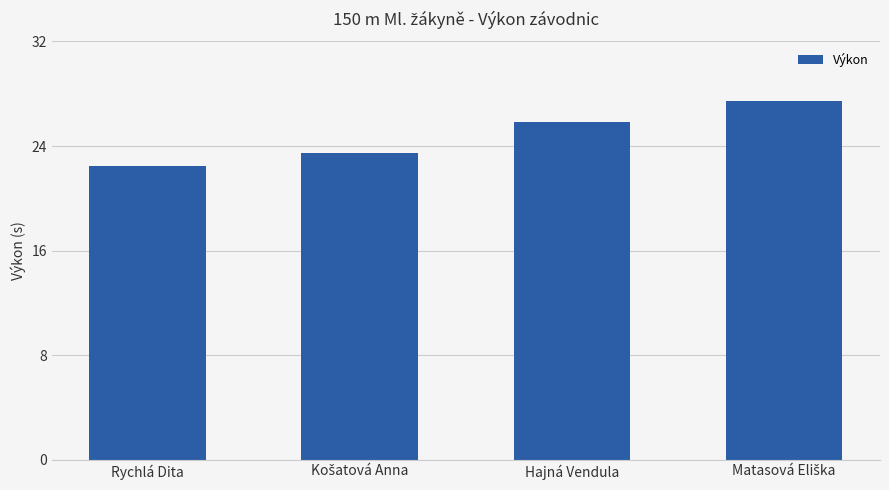

What position from the left is Hajná Vendula?

3